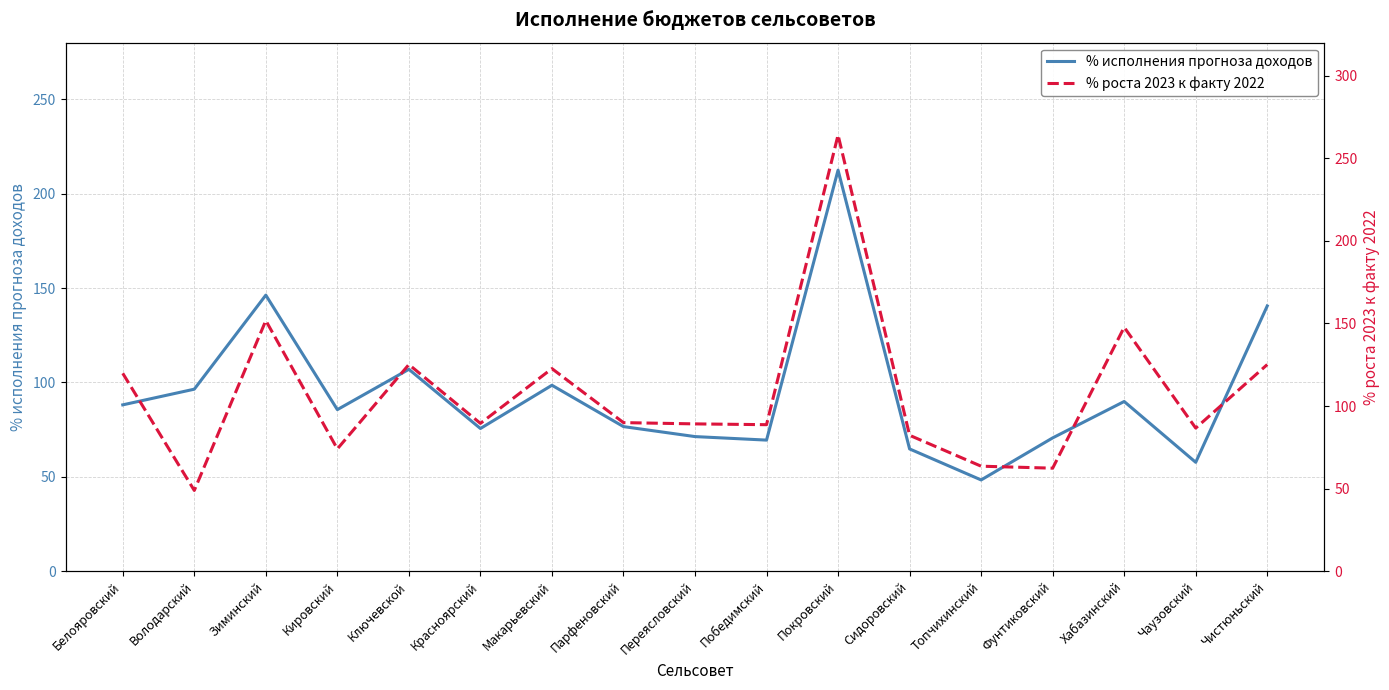

Where is the first local maximum for % исполнения прогноза доходов?

Зиминский